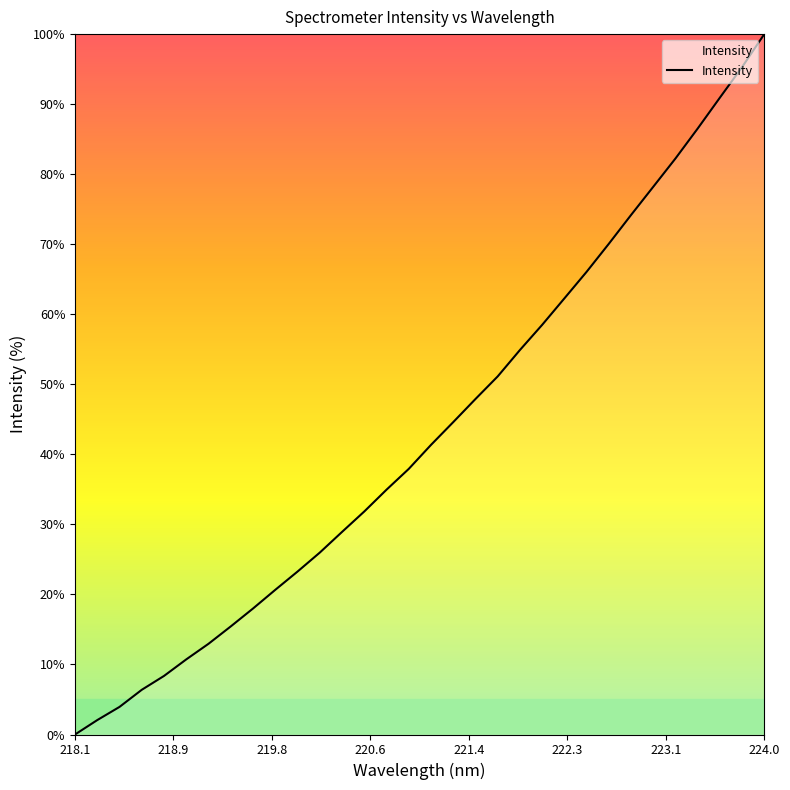

What is the difference between the maximum and minimum values?

100.0